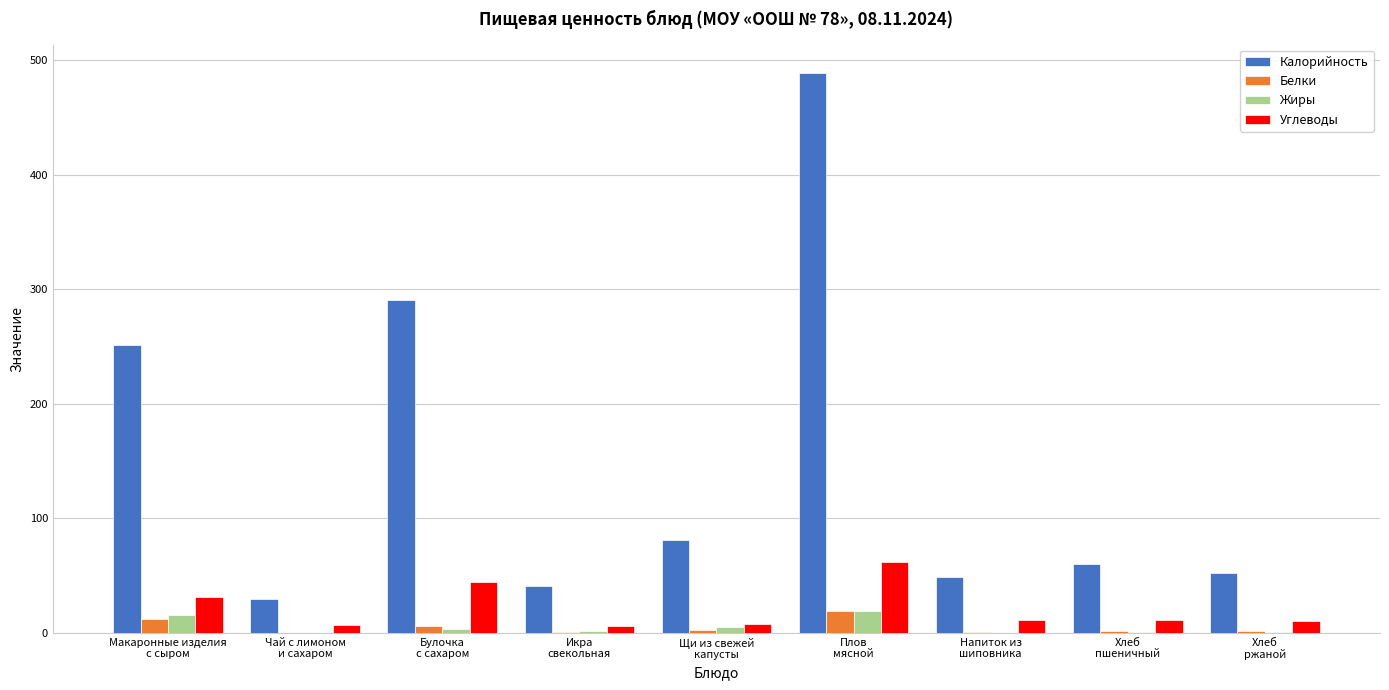

How many distinct data groups are displayed?

4